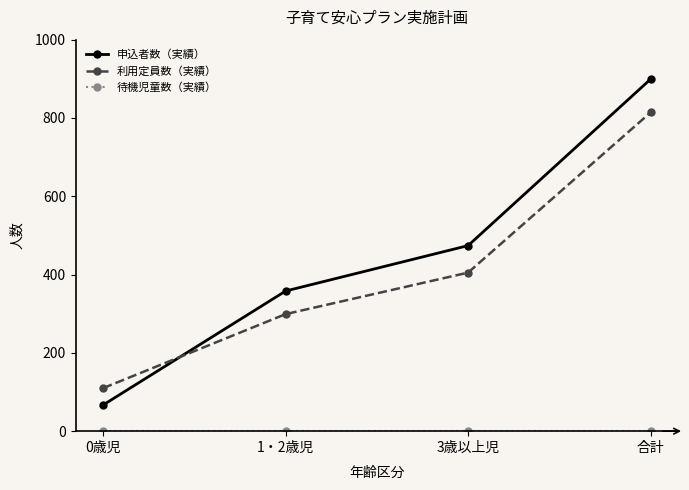

Does the chart have visible grid lines?

No